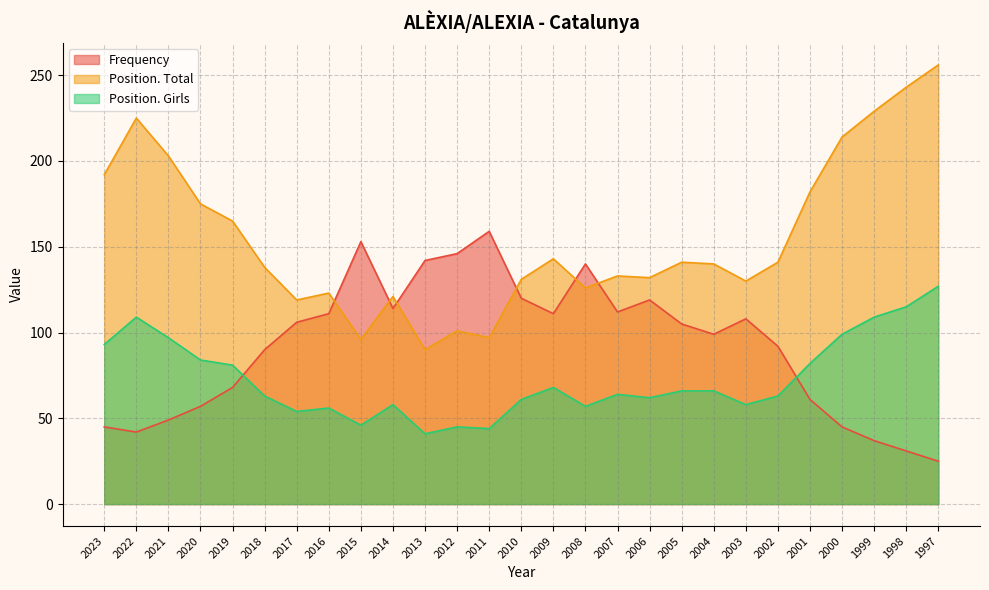

Between 1999 and 2014, which is larger?

2014